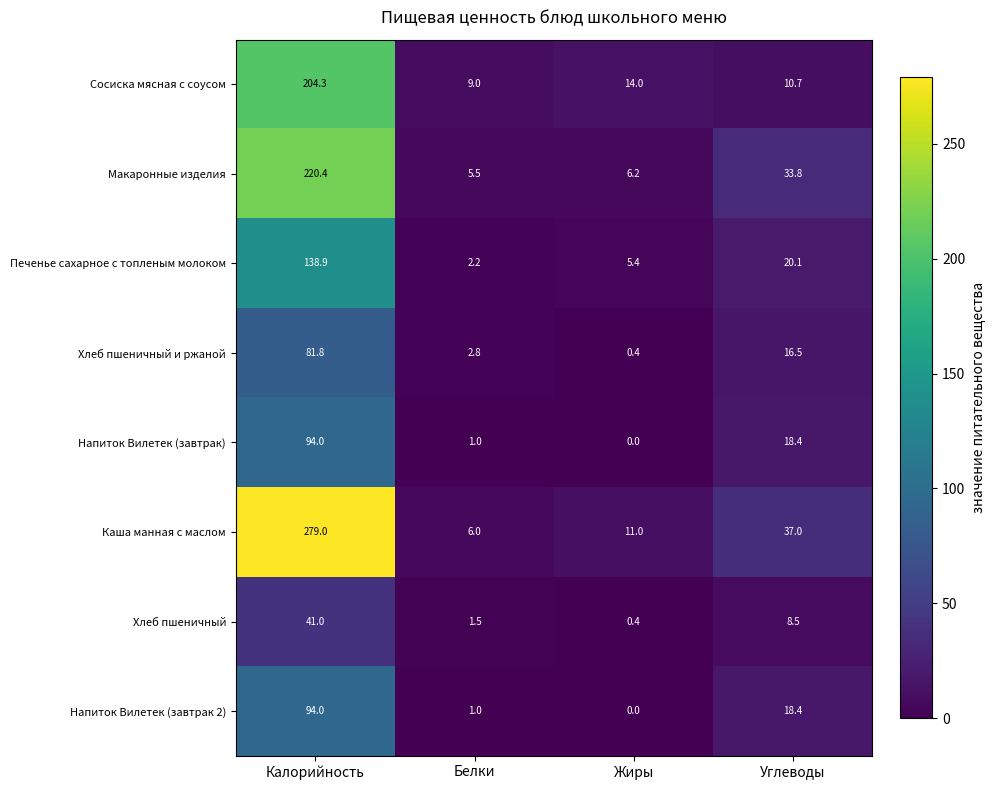

Which series has the largest total across all categories?

Каша манная с маслом